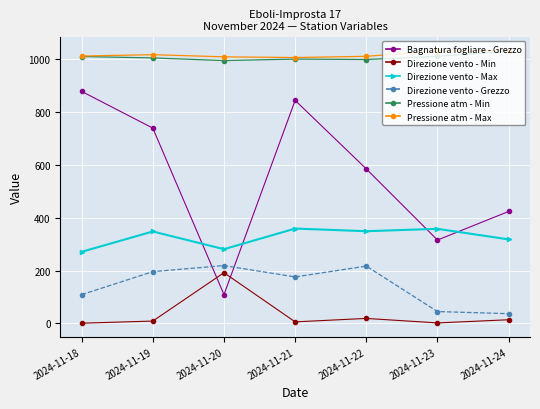

Does the chart have visible grid lines?

Yes